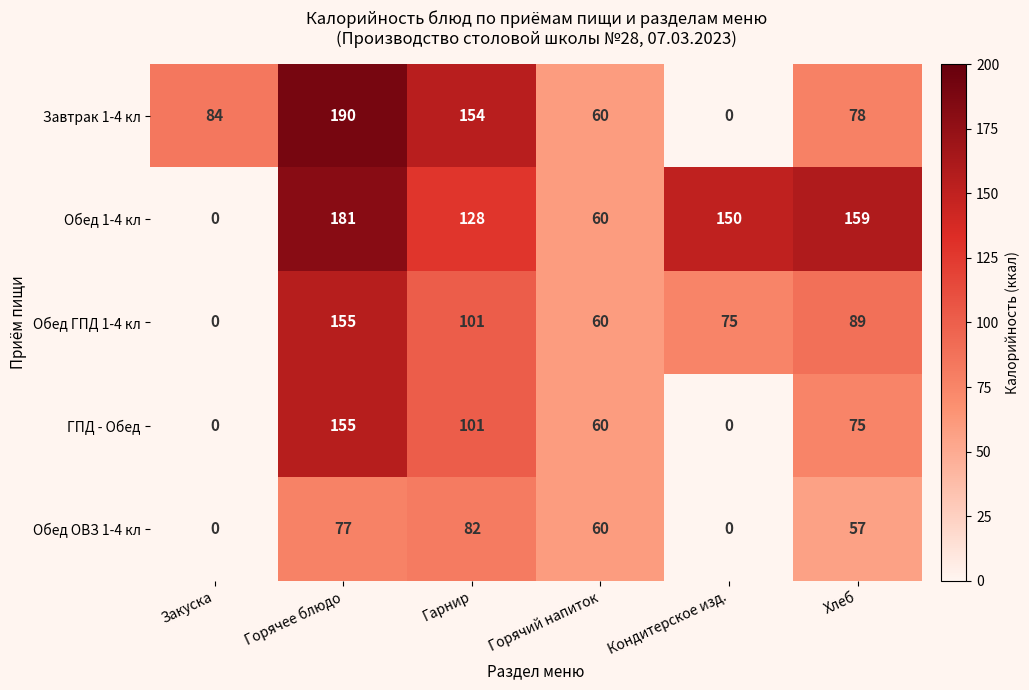

At which label does Обед ОВЗ 1-4 кл first exceed 60?

Горячее блюдо